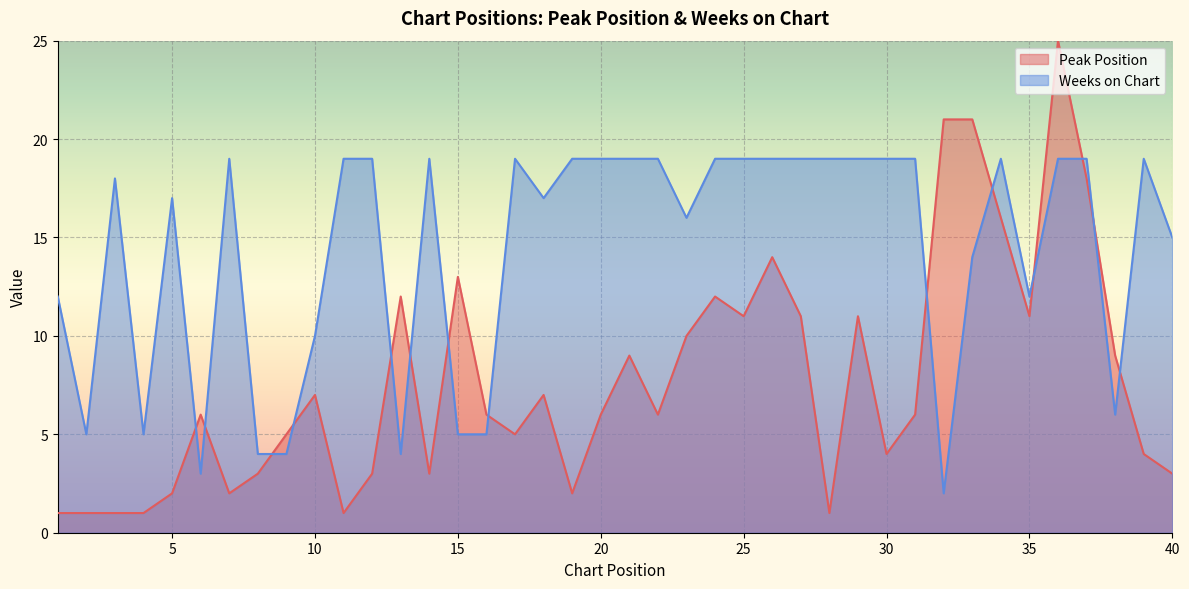

Which series has the largest range (max minus min)?

Peak Position